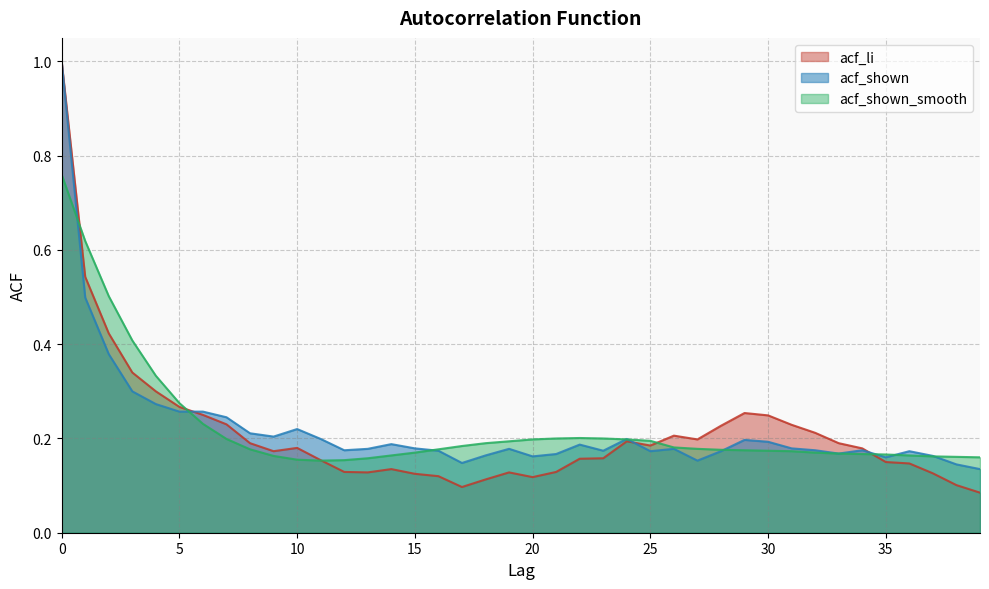

After their last crossing, which series has the higher values: acf_li or acf_shown?

acf_shown